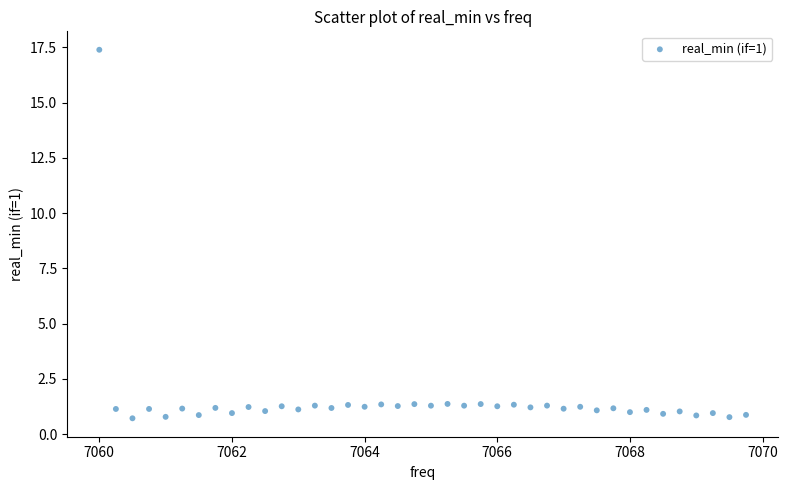

What is the range of X values (max minus min)?

9.8